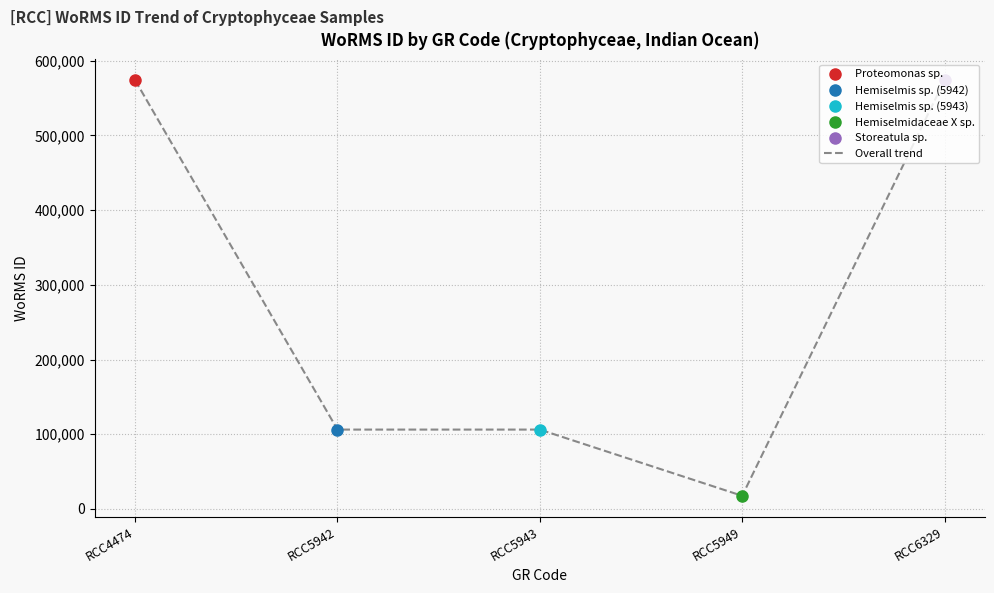

How many values in Hemiselmis sp. (5942) are above zero?

1